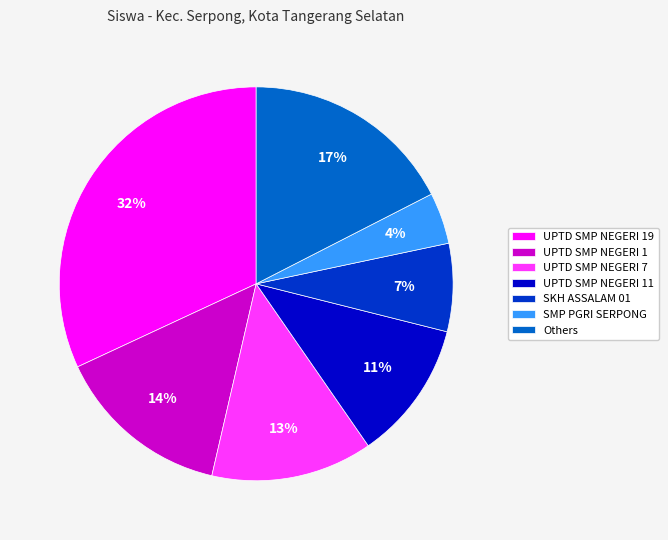

What is the largest slice in the pie chart?

UPTD SMP NEGERI 19